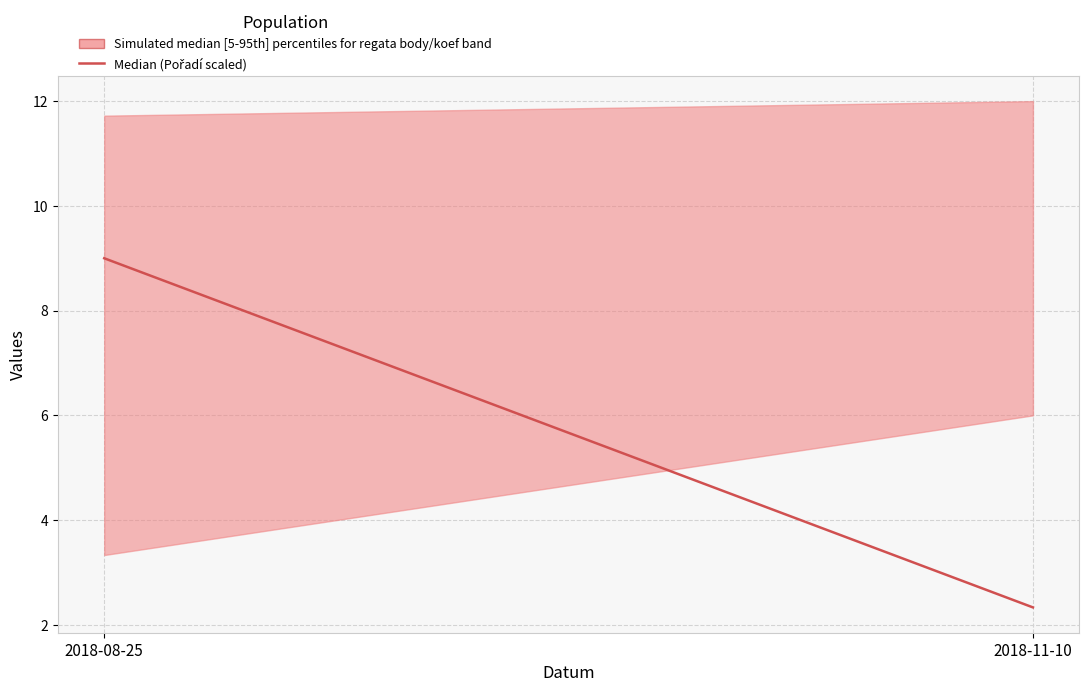

Reading left to right, transcribe all the data shown in this chart.

2018-08-25=9.0	2018-11-10=2.3